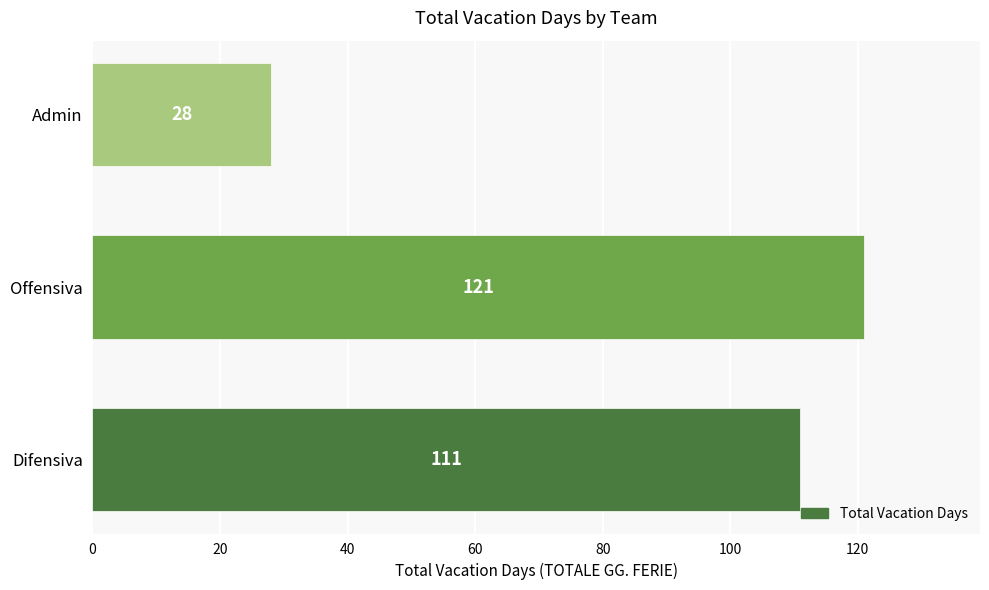

Where is the data nearest to the value 74?

Difensiva